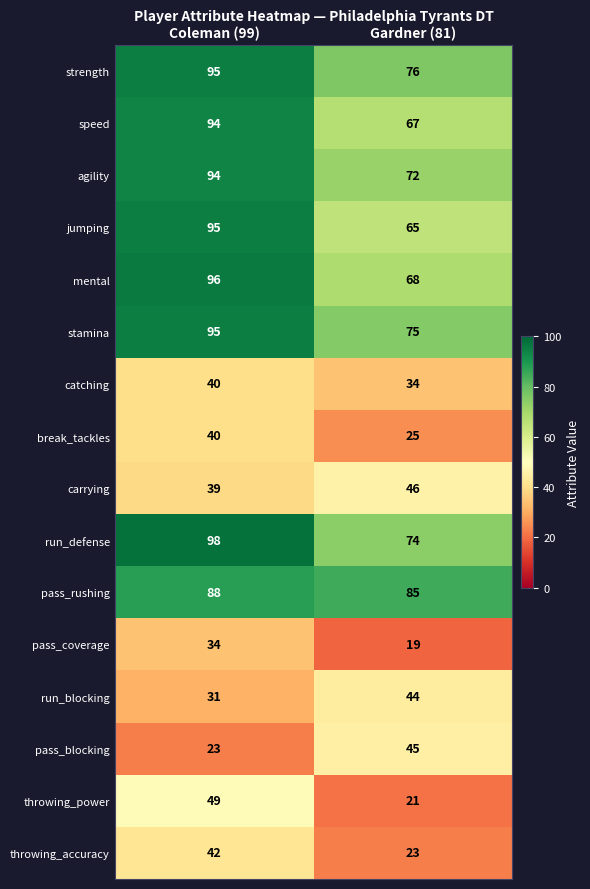

What is the total value across all series at Gardner (81)?

839